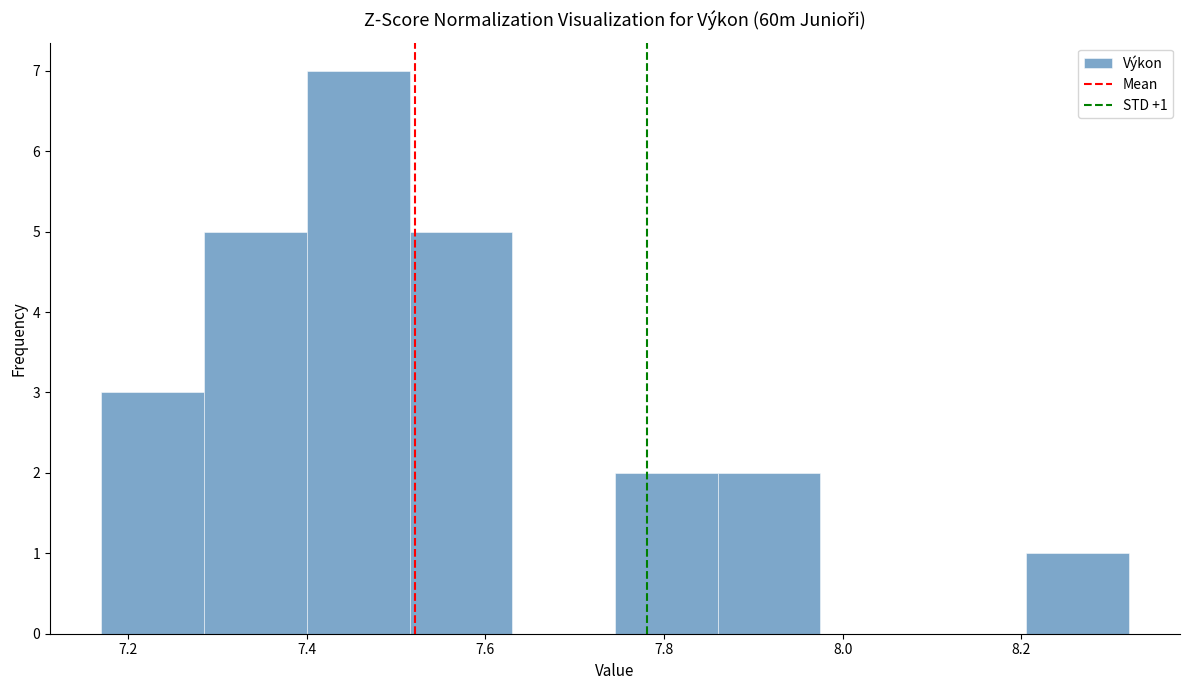

Over which range of the x-axis is the bar tallest?

7.400 to 7.515